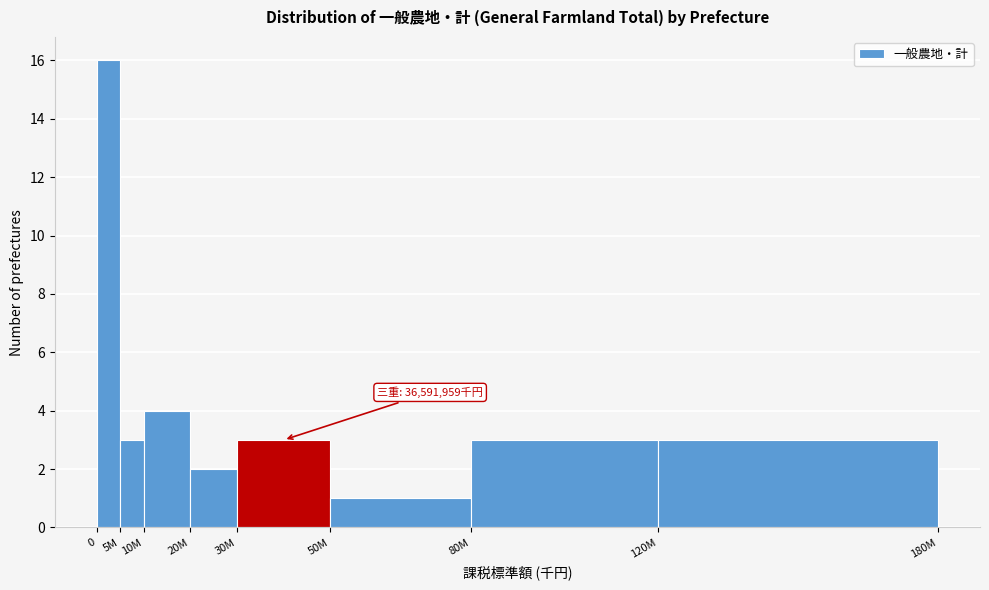

Reading left to right, list all the values displayed in this chart.

0=16	5M=3	10M=4	20M=2	30M=3	50M=1	80M=3	120M=3